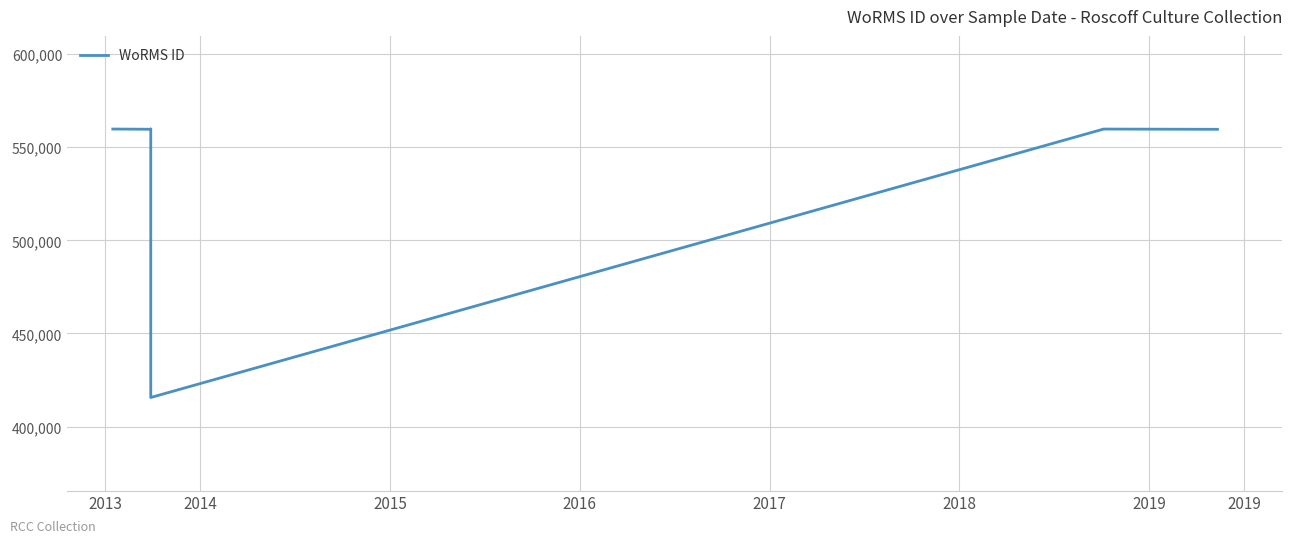

Where does the data first go above 559740?

2013